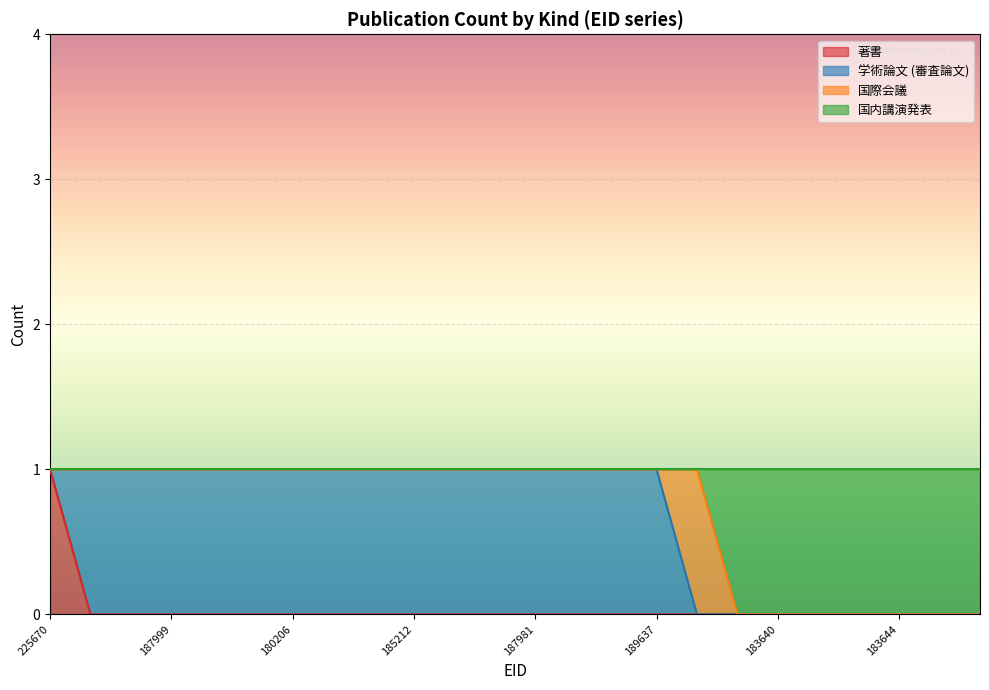

Count the 著書 values in the range 0 to 1.

24